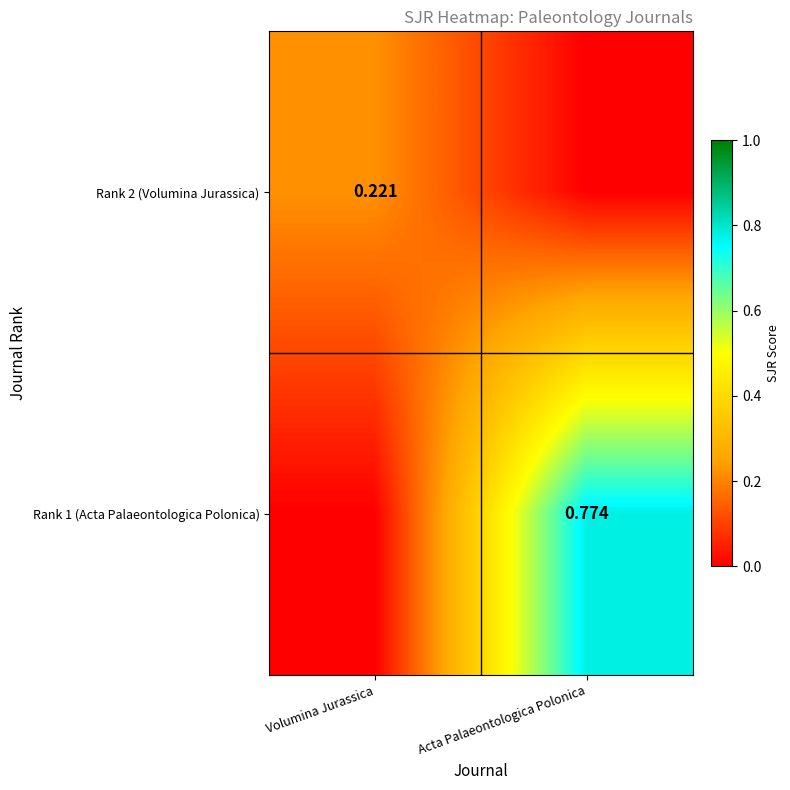

Is the value of Rank 2 (Volumina Jurassica) at Volumina Jurassica greater than the value of Rank 1 (Acta Palaeontologica Polonica) at Acta Palaeontologica Polonica?

No